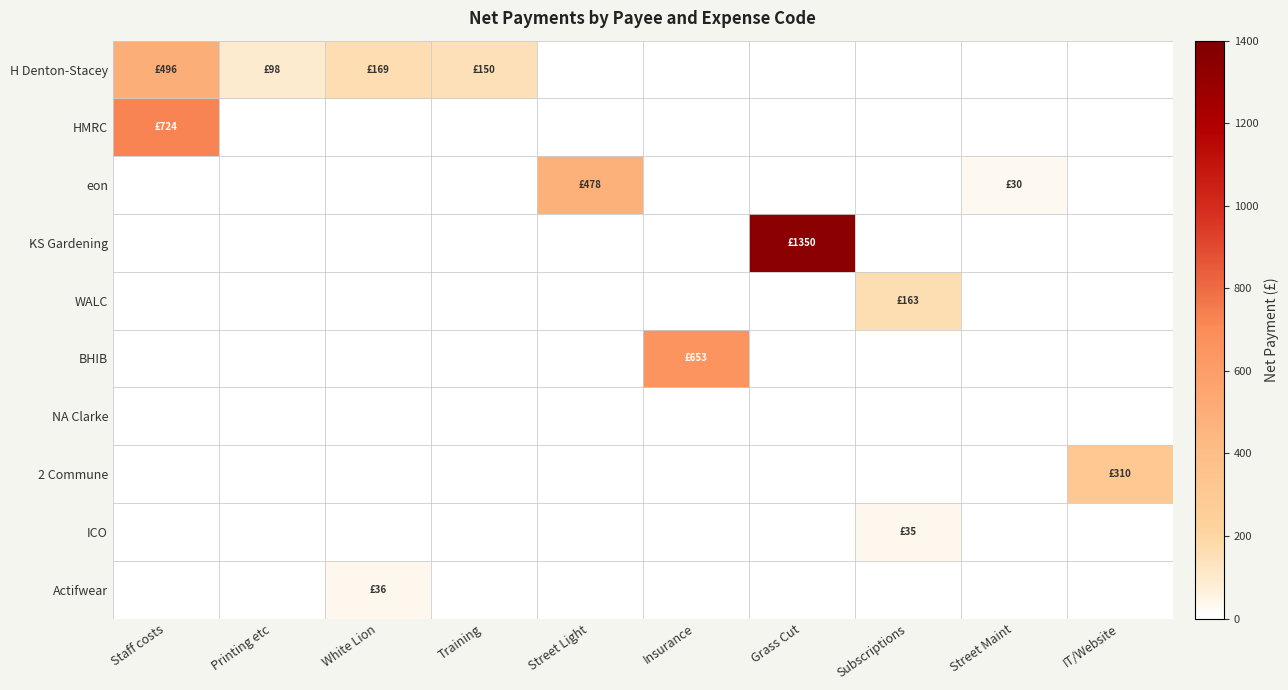

Reading left to right, extract all data points from this chart.

H Denton-Stacey: Staff costs=495.9	Printing etc=97.8	White Lion=168.5	Training=150.0	Street Light=0.0	Insurance=0.0	Grass Cut=0.0	Subscriptions=0.0	Street Maint=0.0	IT/Website=0.0
HMRC: Staff costs=724.2	Printing etc=0.0	White Lion=0.0	Training=0.0	Street Light=0.0	Insurance=0.0	Grass Cut=0.0	Subscriptions=0.0	Street Maint=0.0	IT/Website=0.0
eon: Staff costs=0.0	Printing etc=0.0	White Lion=0.0	Training=0.0	Street Light=478.4	Insurance=0.0	Grass Cut=0.0	Subscriptions=0.0	Street Maint=30.0	IT/Website=0.0
KS Gardening: Staff costs=0.0	Printing etc=0.0	White Lion=0.0	Training=0.0	Street Light=0.0	Insurance=0.0	Grass Cut=1350.0	Subscriptions=0.0	Street Maint=0.0	IT/Website=0.0
WALC: Staff costs=0.0	Printing etc=0.0	White Lion=0.0	Training=0.0	Street Light=0.0	Insurance=0.0	Grass Cut=0.0	Subscriptions=163.0	Street Maint=0.0	IT/Website=0.0
BHIB: Staff costs=0.0	Printing etc=0.0	White Lion=0.0	Training=0.0	Street Light=0.0	Insurance=653.1	Grass Cut=0.0	Subscriptions=0.0	Street Maint=0.0	IT/Website=0.0
NA Clarke: Staff costs=0.0	Printing etc=0.0	White Lion=0.0	Training=0.0	Street Light=0.0	Insurance=0.0	Grass Cut=0.0	Subscriptions=0.0	Street Maint=0.0	IT/Website=0.0
2 Commune: Staff costs=0.0	Printing etc=0.0	White Lion=0.0	Training=0.0	Street Light=0.0	Insurance=0.0	Grass Cut=0.0	Subscriptions=0.0	Street Maint=0.0	IT/Website=310.0
ICO: Staff costs=0.0	Printing etc=0.0	White Lion=0.0	Training=0.0	Street Light=0.0	Insurance=0.0	Grass Cut=0.0	Subscriptions=35.0	Street Maint=0.0	IT/Website=0.0
Actifwear: Staff costs=0.0	Printing etc=0.0	White Lion=36.0	Training=0.0	Street Light=0.0	Insurance=0.0	Grass Cut=0.0	Subscriptions=0.0	Street Maint=0.0	IT/Website=0.0